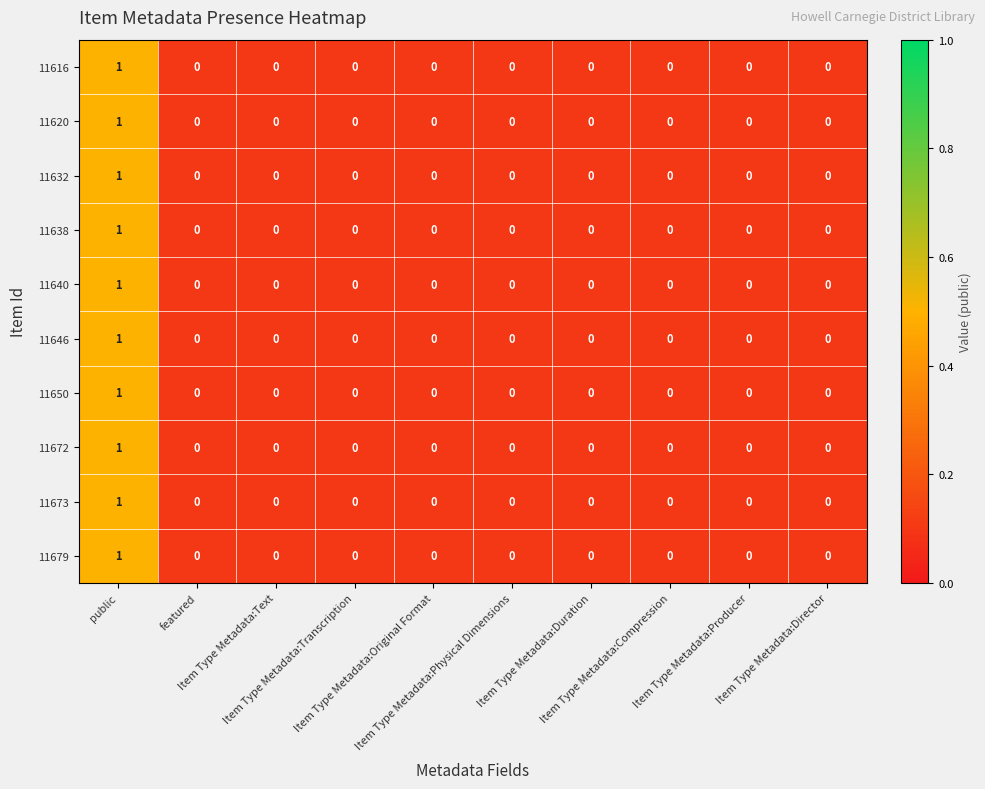

How many 11620 values are between 0 and 1?

10